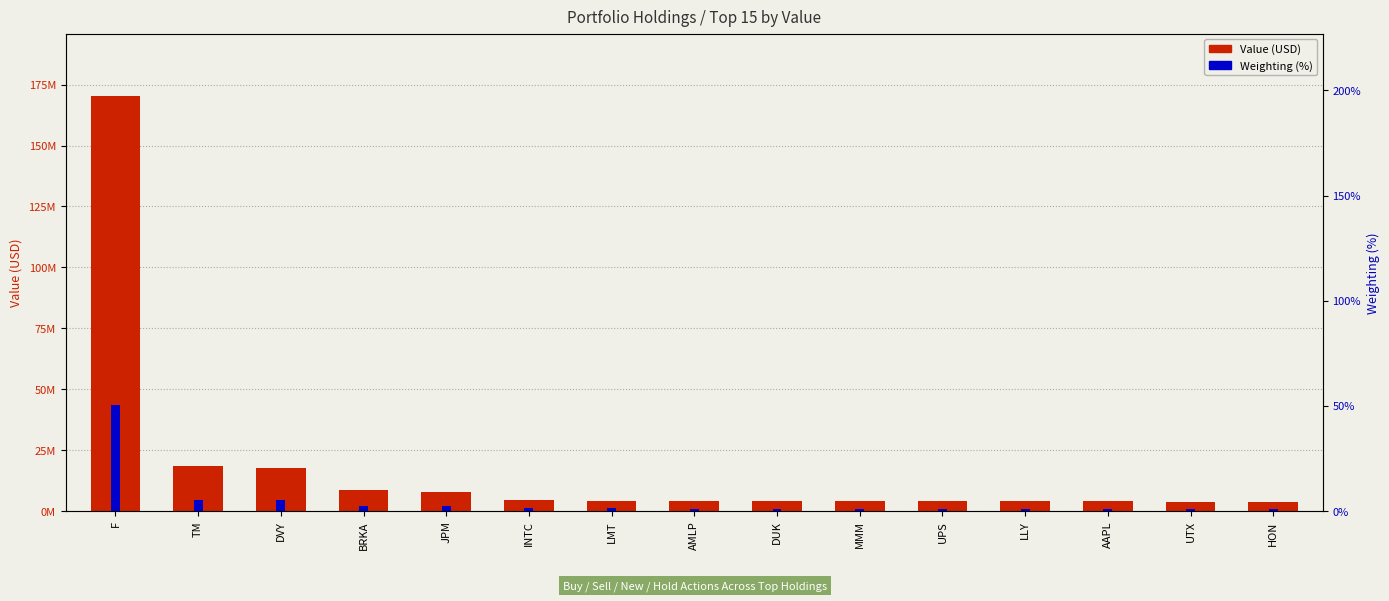

Reading left to right, transcribe all the data shown in this chart.

Value (USD): 170384000.0	18473000.0	17608000.0	8588000.0	7924000.0	4369000.0	4290000.0	4051000.0	4005000.0	3968000.0	3960000.0	3949000.0	3931000.0	3875000.0	3853000.0
Weighting (%): 50.4	5.5	5.2	2.5	2.3	1.3	1.3	1.2	1.2	1.2	1.2	1.2	1.2	1.1	1.1